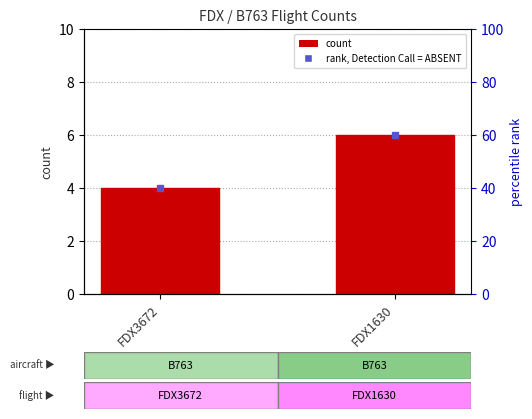

Is it true that the value at FDX3672 is 7?

False